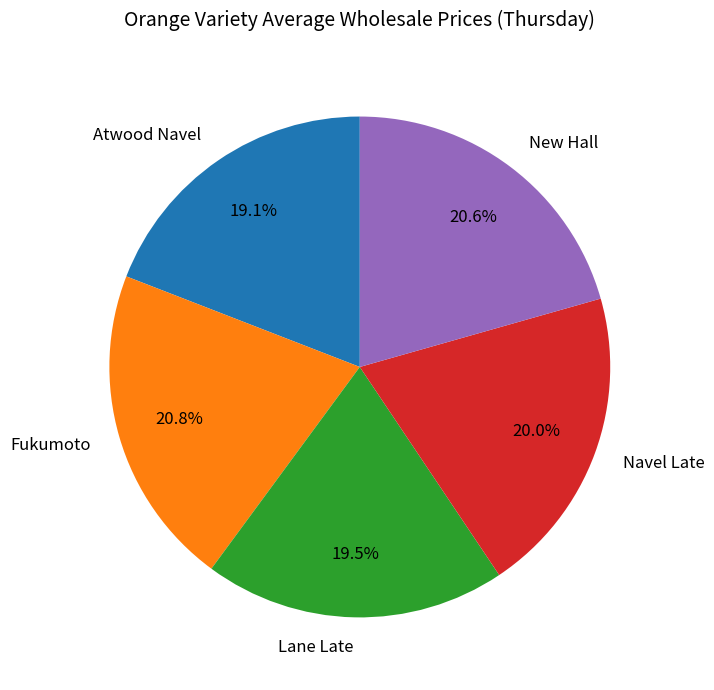

Which has a higher value, New Hall or Lane Late?

New Hall